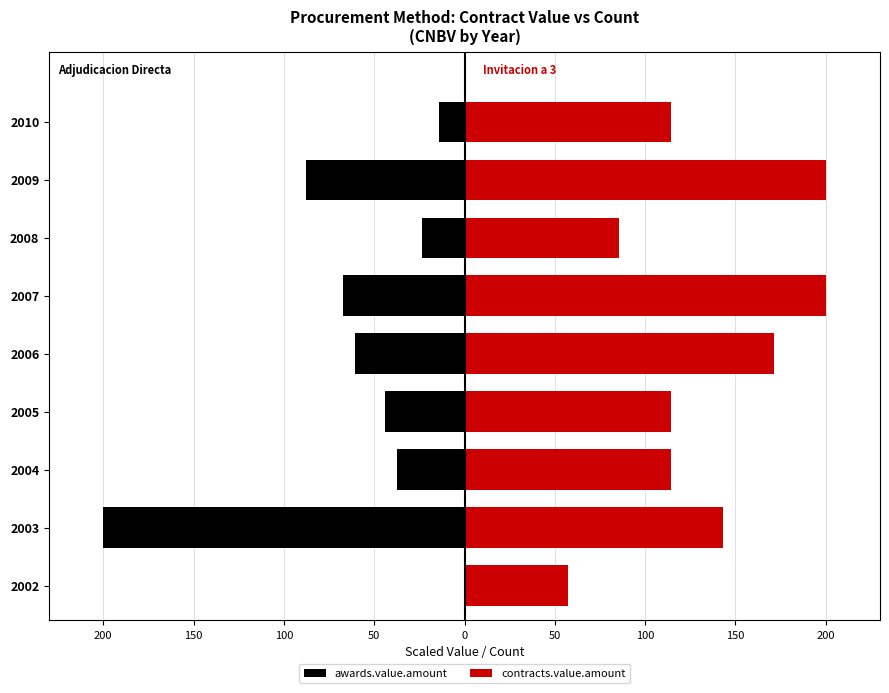

Is the value of awards.value.amount at 2006 greater than the value of contracts.value.amount at 2005?

No